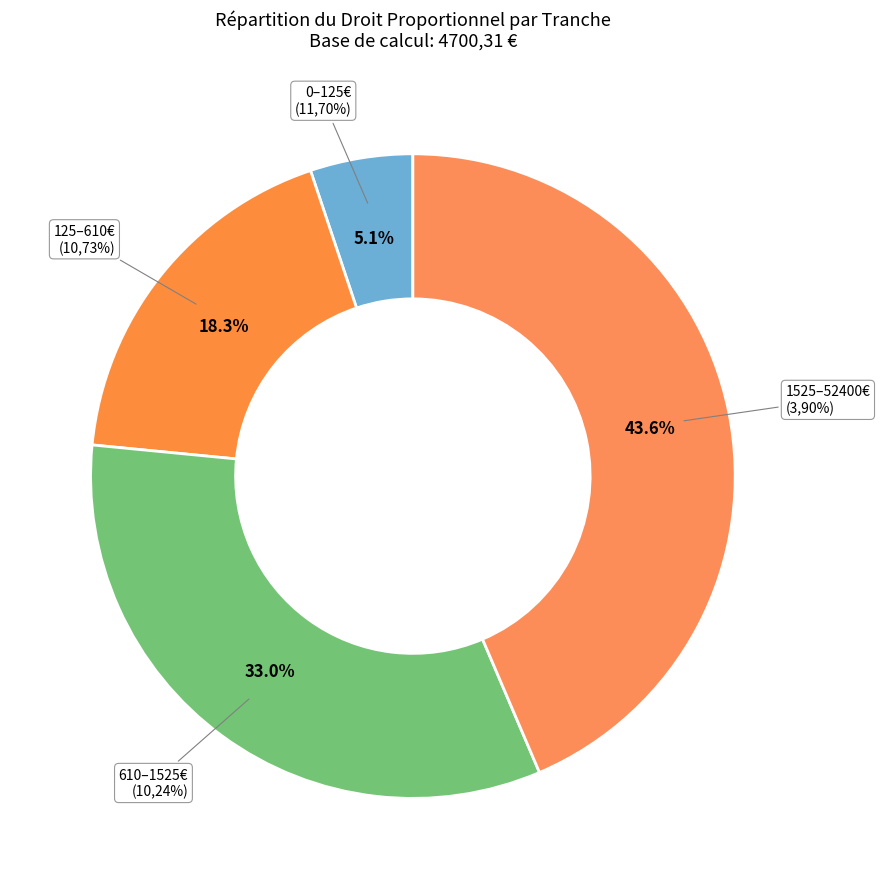

To the nearest percent, what portion does De 125€ à 610€ => 10,73% represent?

18%